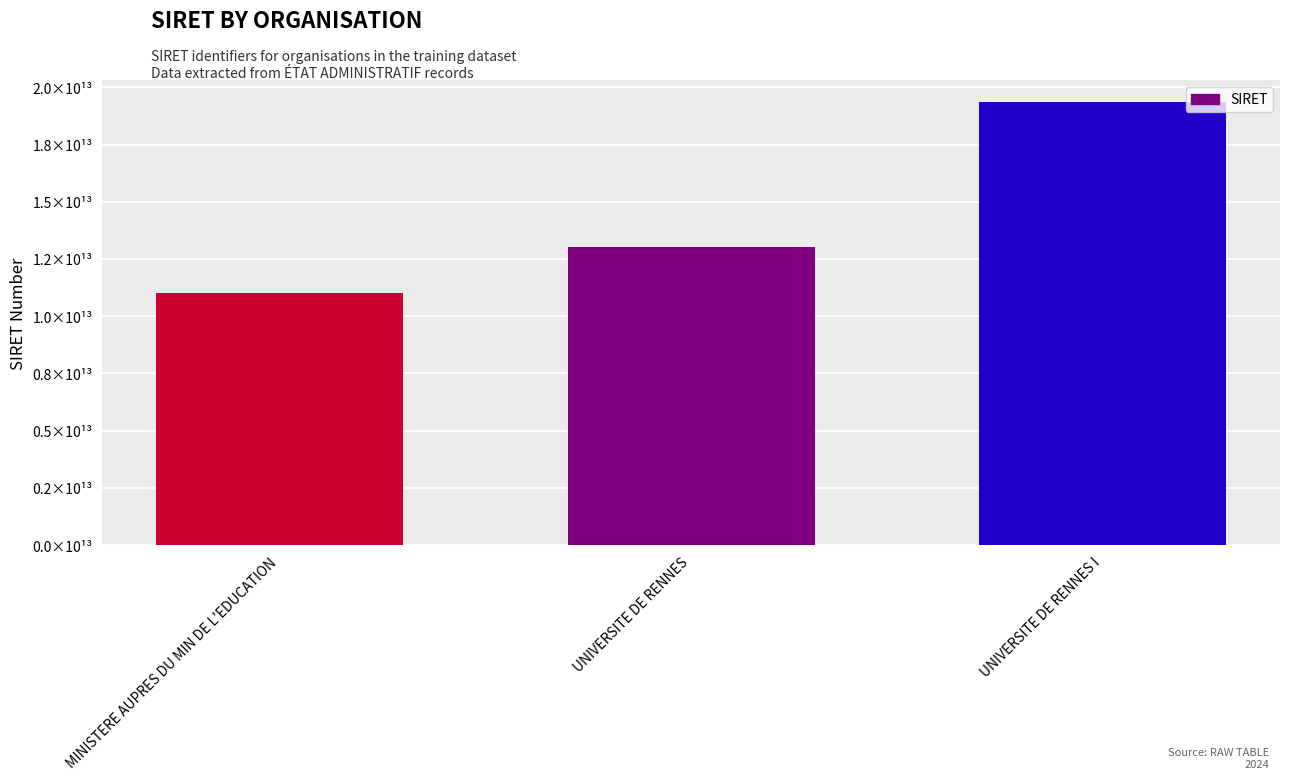

What is the change in value from UNIVERSITE DE RENNES to UNIVERSITE DE RENNES I?

+6347884799994